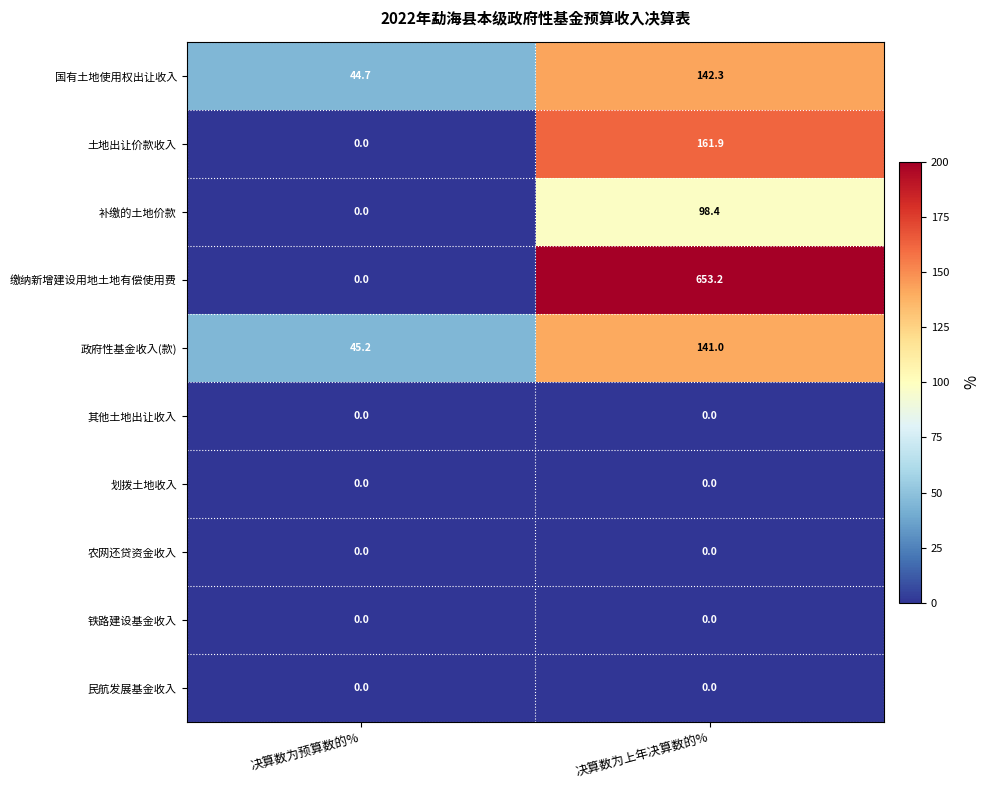

What is the total value across all series at 决算数为上年决算数的%?

1196.8